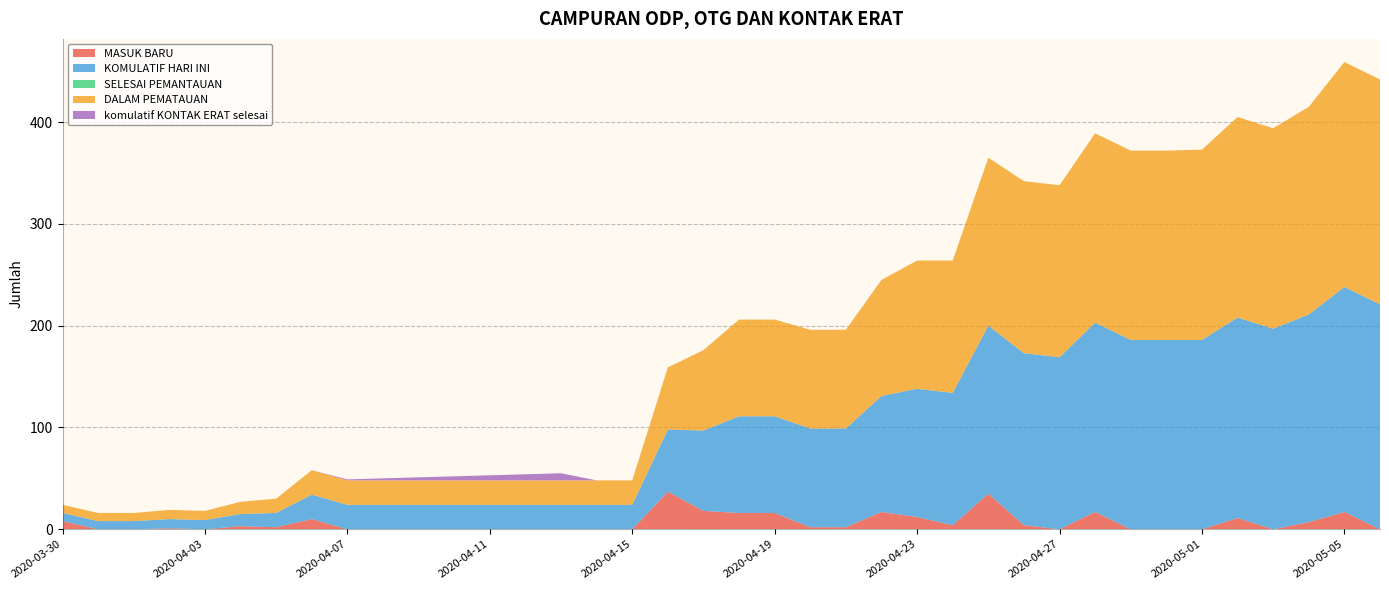

Reading left to right, what are all the values shown in this chart?

MASUK BARU: 2020-03-30=8	2020-03-31=0	2020-04-01=0	2020-04-02=1	2020-04-03=0	2020-04-04=3	2020-04-05=2	2020-04-06=10	2020-04-07=0	2020-04-08=0	2020-04-09=0	2020-04-10=0	2020-04-11=0	2020-04-12=0	2020-04-13=0	2020-04-14=0	2020-04-15=0	2020-04-16=37	2020-04-17=18	2020-04-18=16	2020-04-19=16	2020-04-20=2	2020-04-21=2	2020-04-22=17	2020-04-23=12	2020-04-24=4	2020-04-25=35	2020-04-26=4	2020-04-27=0	2020-04-28=17	2020-04-29=0	2020-04-30=0	2020-05-01=0	2020-05-02=11	2020-05-03=0	2020-05-04=7	2020-05-05=17	2020-05-06=0
KOMULATIF HARI INI: 2020-03-30=8	2020-03-31=8	2020-04-01=8	2020-04-02=9	2020-04-03=9	2020-04-04=12	2020-04-05=14	2020-04-06=24	2020-04-07=24	2020-04-08=24	2020-04-09=24	2020-04-10=24	2020-04-11=24	2020-04-12=24	2020-04-13=24	2020-04-14=24	2020-04-15=24	2020-04-16=61	2020-04-17=79	2020-04-18=95	2020-04-19=95	2020-04-20=97	2020-04-21=97	2020-04-22=114	2020-04-23=126	2020-04-24=130	2020-04-25=165	2020-04-26=169	2020-04-27=169	2020-04-28=186	2020-04-29=186	2020-04-30=186	2020-05-01=186	2020-05-02=197	2020-05-03=197	2020-05-04=204	2020-05-05=221	2020-05-06=221
SELESAI PEMANTAUAN: 2020-03-30=0	2020-03-31=0	2020-04-01=0	2020-04-02=0	2020-04-03=0	2020-04-04=0	2020-04-05=0	2020-04-06=0	2020-04-07=0	2020-04-08=0	2020-04-09=0	2020-04-10=0	2020-04-11=0	2020-04-12=0	2020-04-13=0	2020-04-14=0	2020-04-15=0	2020-04-16=0	2020-04-17=0	2020-04-18=0	2020-04-19=0	2020-04-20=0	2020-04-21=0	2020-04-22=0	2020-04-23=0	2020-04-24=0	2020-04-25=0	2020-04-26=0	2020-04-27=0	2020-04-28=0	2020-04-29=0	2020-04-30=0	2020-05-01=0	2020-05-02=0	2020-05-03=0	2020-05-04=0	2020-05-05=0	2020-05-06=0
DALAM PEMATAUAN: 2020-03-30=8	2020-03-31=8	2020-04-01=8	2020-04-02=9	2020-04-03=9	2020-04-04=12	2020-04-05=14	2020-04-06=24	2020-04-07=24	2020-04-08=24	2020-04-09=24	2020-04-10=24	2020-04-11=24	2020-04-12=24	2020-04-13=24	2020-04-14=24	2020-04-15=24	2020-04-16=61	2020-04-17=79	2020-04-18=95	2020-04-19=95	2020-04-20=97	2020-04-21=97	2020-04-22=114	2020-04-23=126	2020-04-24=130	2020-04-25=165	2020-04-26=169	2020-04-27=169	2020-04-28=186	2020-04-29=186	2020-04-30=186	2020-05-01=187	2020-05-02=197	2020-05-03=197	2020-05-04=204	2020-05-05=221	2020-05-06=221
komulatif KONTAK ERAT selesai: 2020-03-30=0	2020-03-31=0	2020-04-01=0	2020-04-02=0	2020-04-03=0	2020-04-04=0	2020-04-05=0	2020-04-06=0	2020-04-07=1	2020-04-08=2	2020-04-09=3	2020-04-10=4	2020-04-11=5	2020-04-12=6	2020-04-13=7	2020-04-14=0	2020-04-15=0	2020-04-16=0	2020-04-17=0	2020-04-18=0	2020-04-19=0	2020-04-20=0	2020-04-21=0	2020-04-22=0	2020-04-23=0	2020-04-24=0	2020-04-25=0	2020-04-26=0	2020-04-27=0	2020-04-28=0	2020-04-29=0	2020-04-30=0	2020-05-01=0	2020-05-02=0	2020-05-03=0	2020-05-04=0	2020-05-05=0	2020-05-06=0